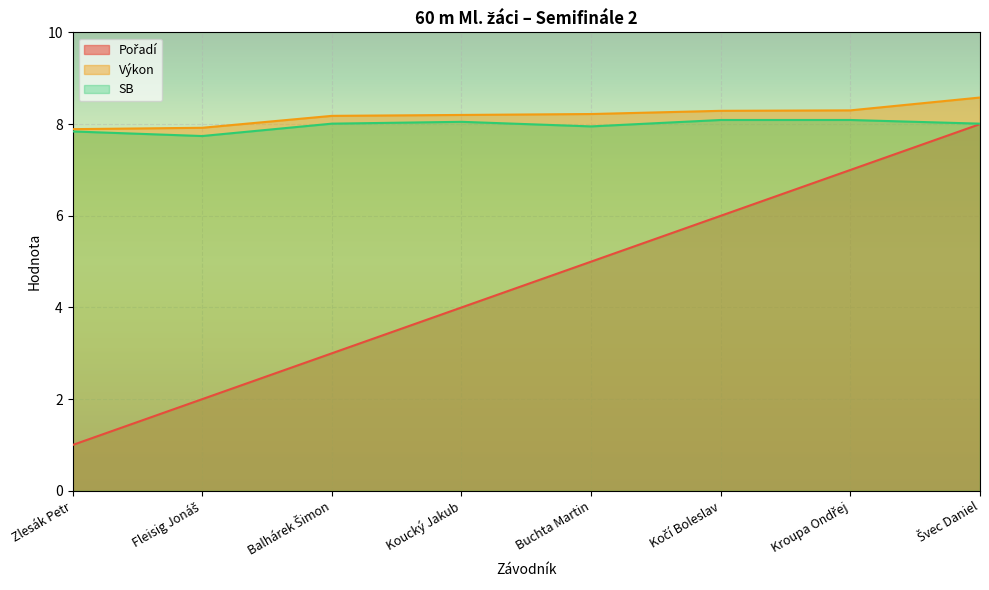

At Fleisig Jonáš, list the series in order from smallest to largest.

Pořadí, SB, Výkon